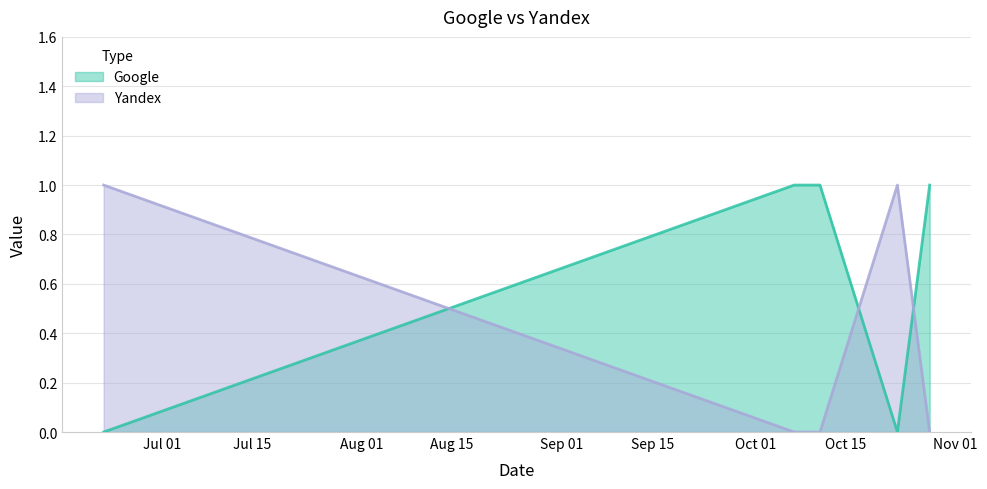

Reading left to right, extract all data points from this chart.

Google: 2020-10-28=1	2020-10-23=0	2020-10-11=1	2020-10-07=1	2020-06-22=0
Yandex: 2020-10-28=0	2020-10-23=1	2020-10-11=0	2020-10-07=0	2020-06-22=1